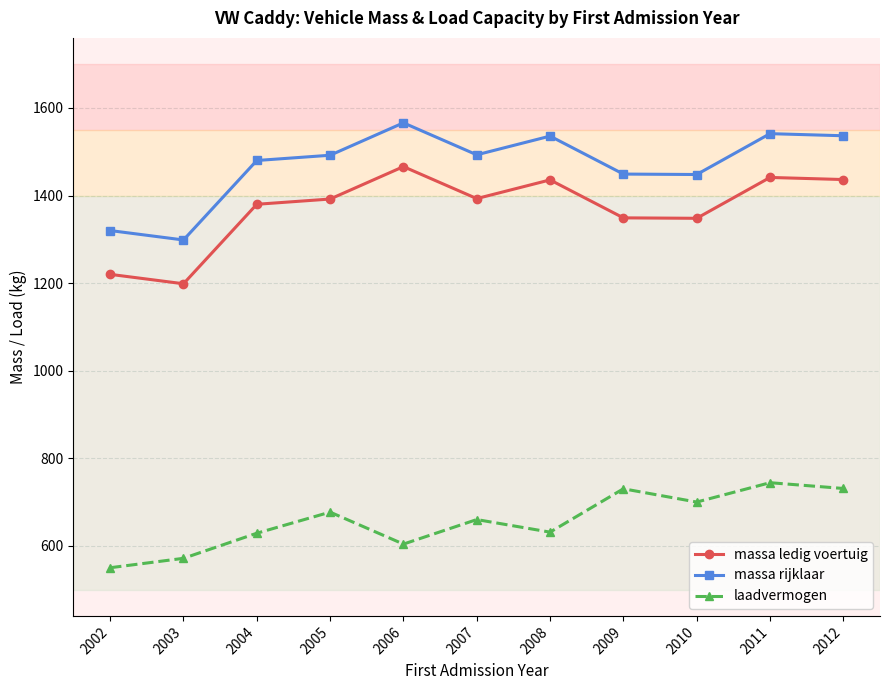

The value of laadvermogen at 2009 is 730.3. True or false?

True